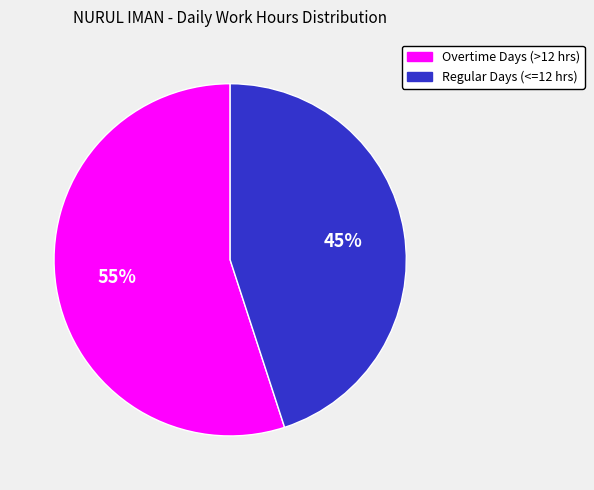

Is there any slice that represents more than half of the pie?

Yes